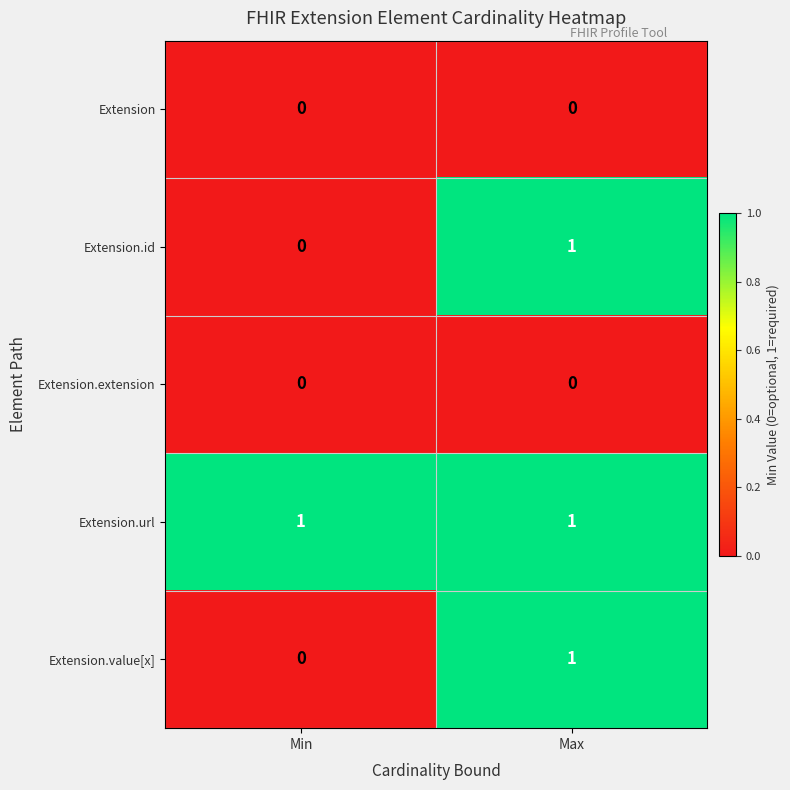

Which category has the highest value in the Extension.id series?

Max